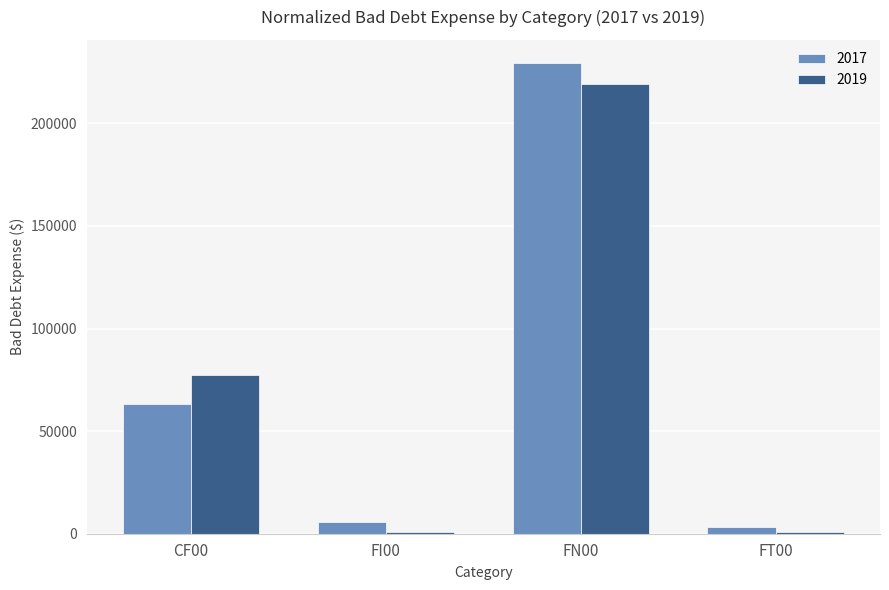

What are all the series names shown in the legend?

2017, 2019